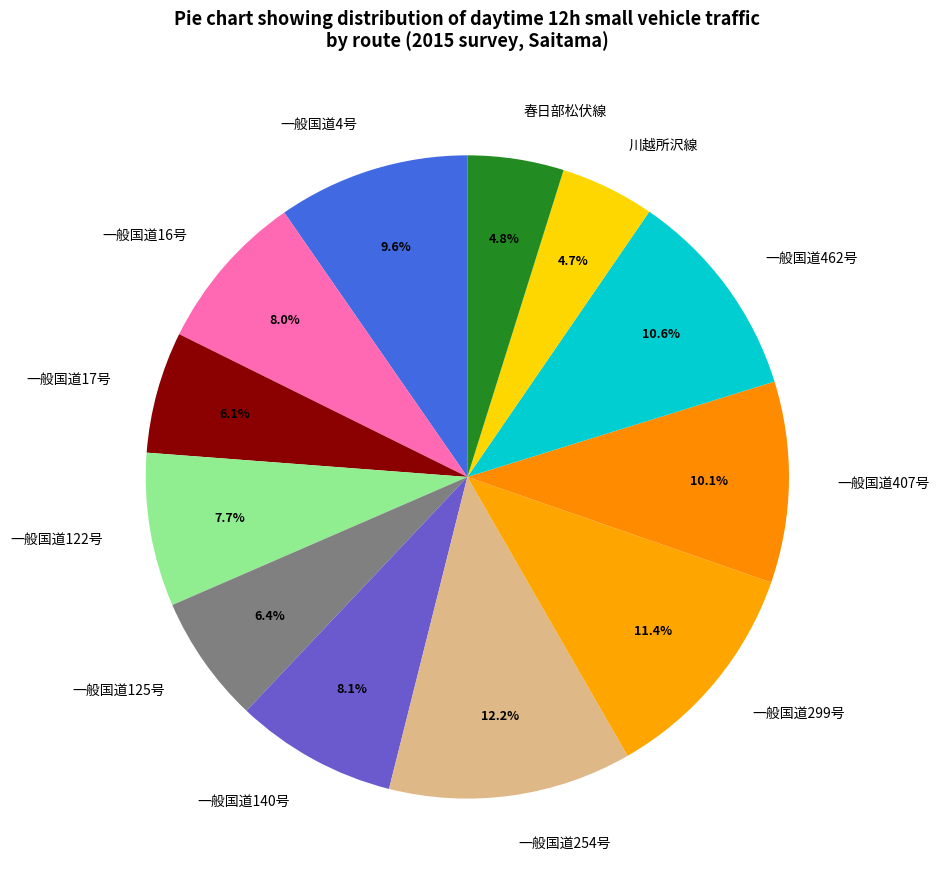

Is the sum of 一般国道254号 and 川越所沢線 greater than half?

No